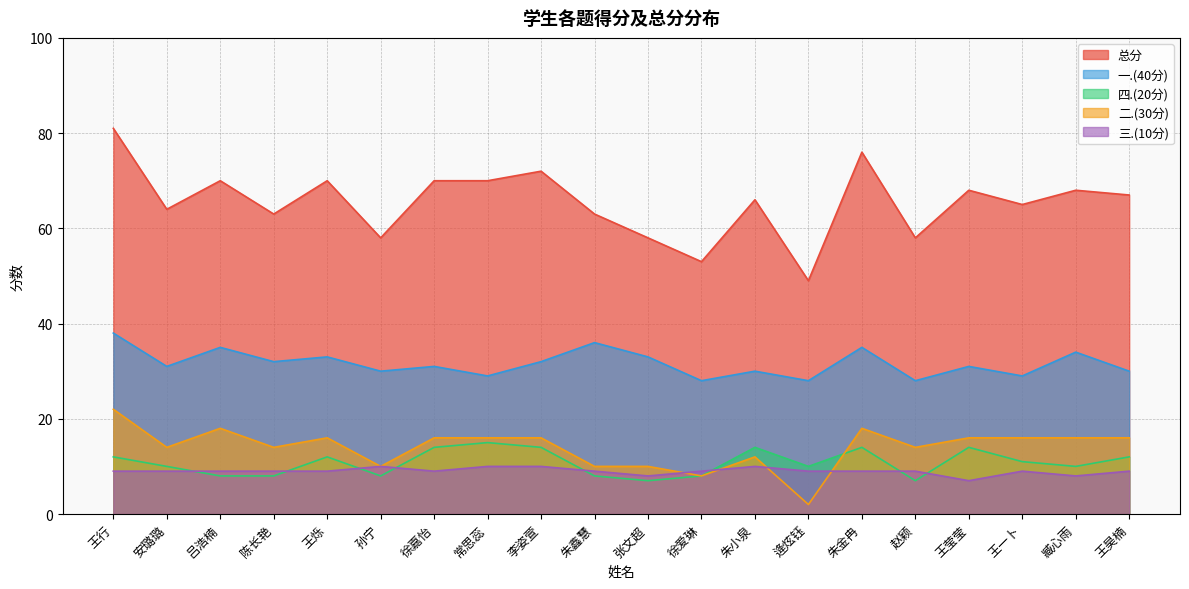

What is the average value of the 二.(30分) series?

14